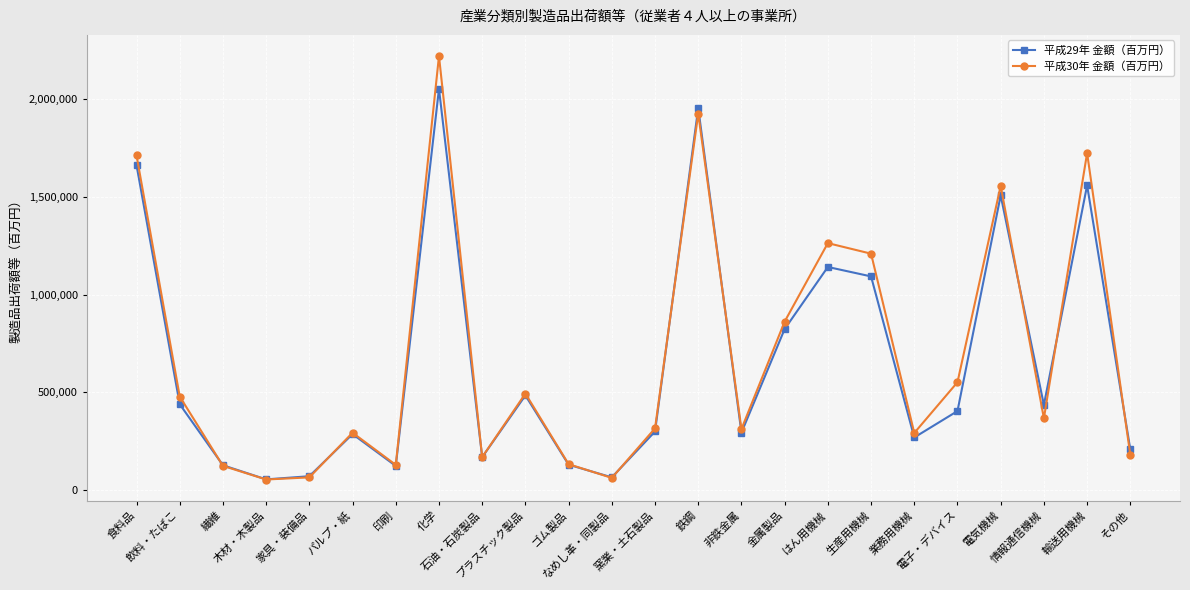

What is the minimum value for 平成29年 金額（百万円）?

55138